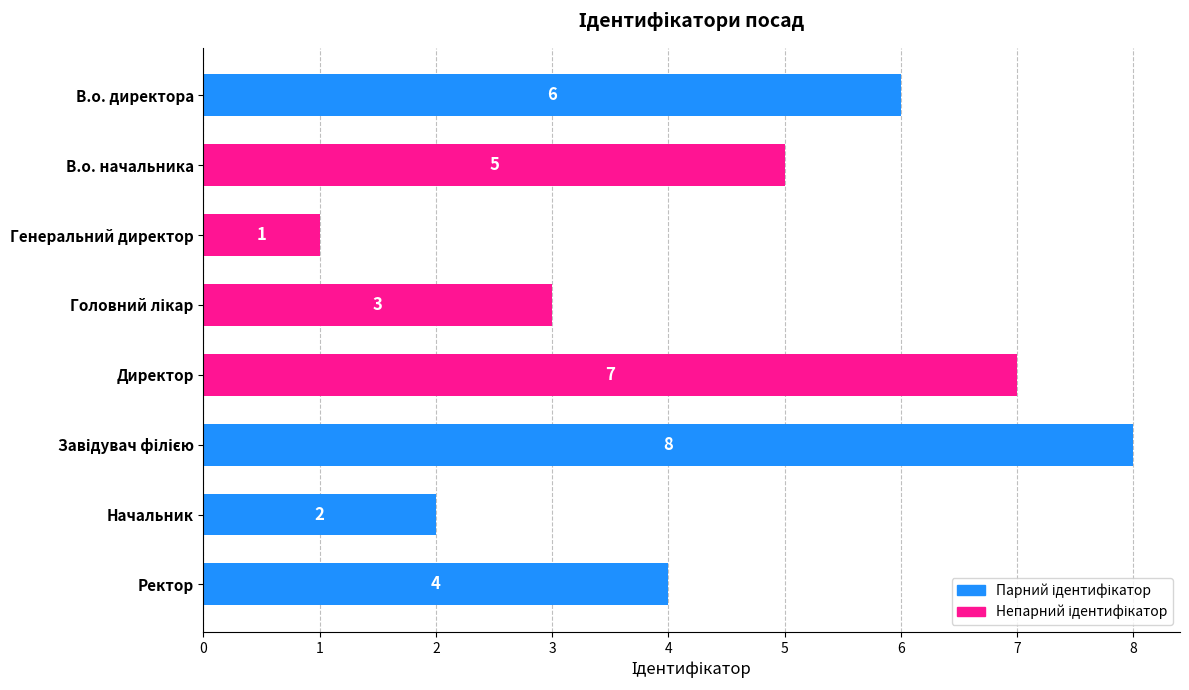

What is the ratio of the value at В.о. начальника to the value at В.о. директора?

0.8